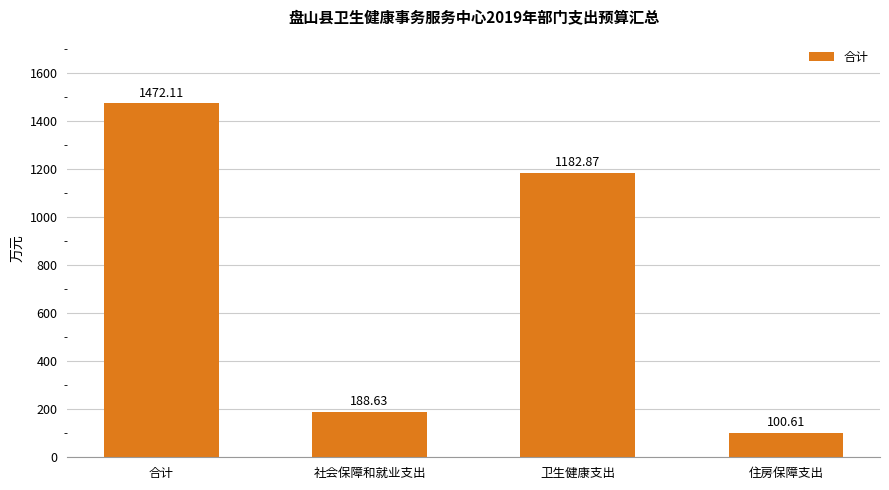

What is the minimum value shown in the chart?

100.6